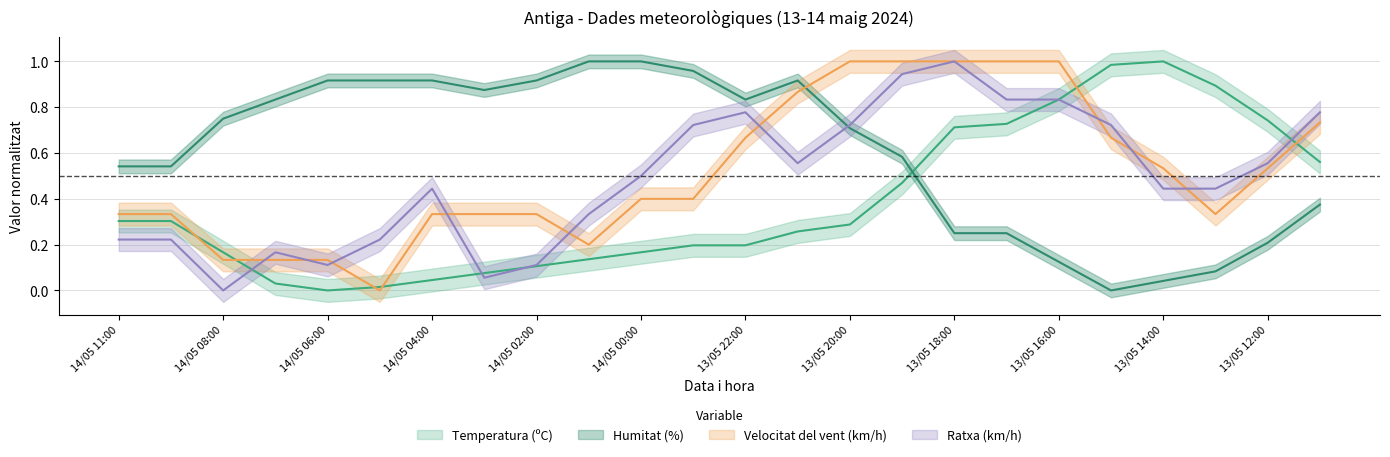

Where do Velocitat del vent (km/h) and Ratxa (km/h) first cross each other?

14/05 08:00 and 14/05 07:00